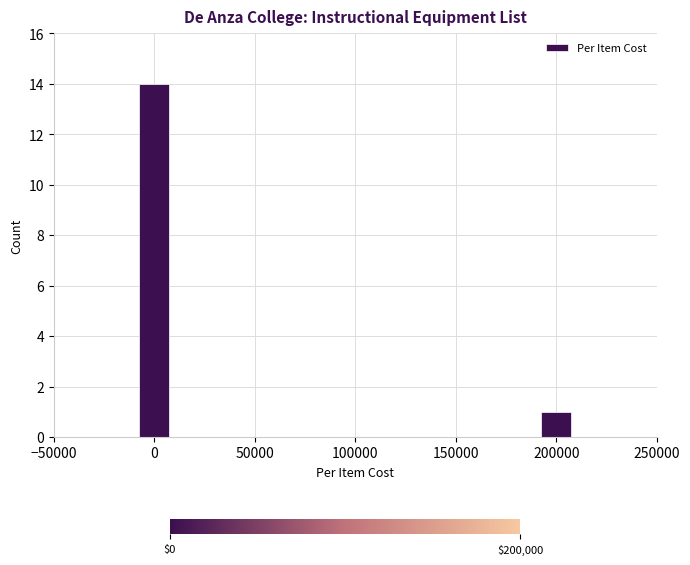

Reading left to right, what are all the values shown in this chart?

14	1